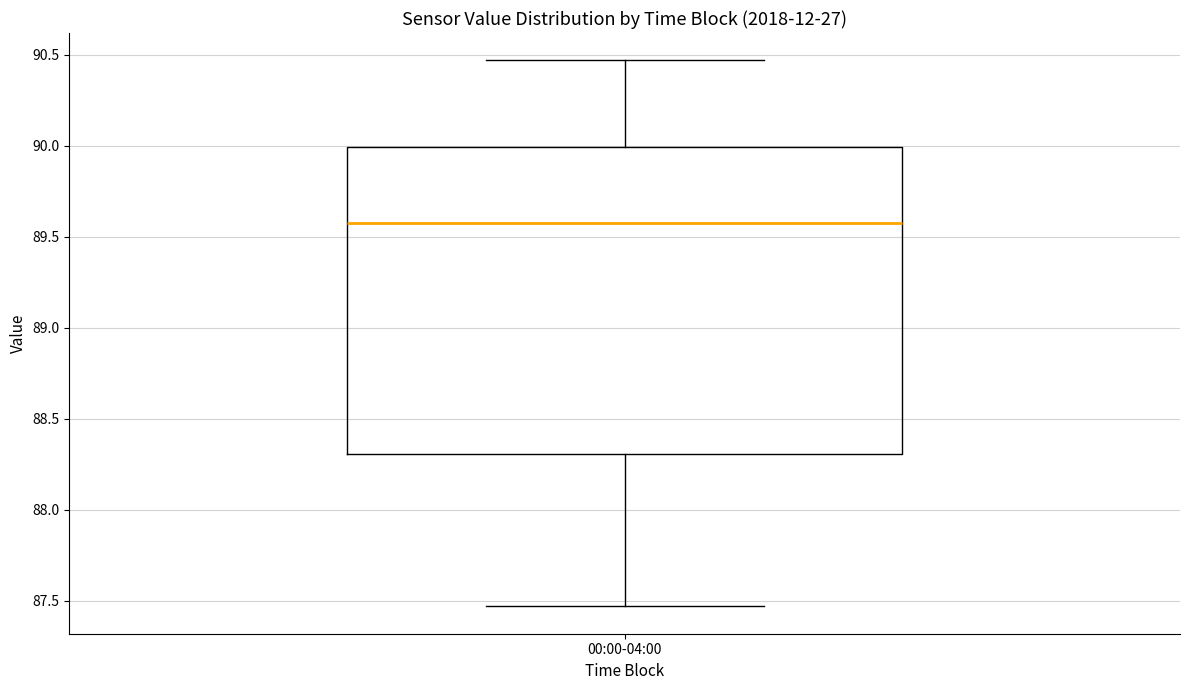

Transcribe this box plot: give where the median line is, the range the box spans, and where the two whiskers end, as read against the y-axis. The values are not printed on the chart, so give them approximately, as read against the axis.

median 89.60, box 88.30 to 90.00, whiskers 87.45 to 90.45